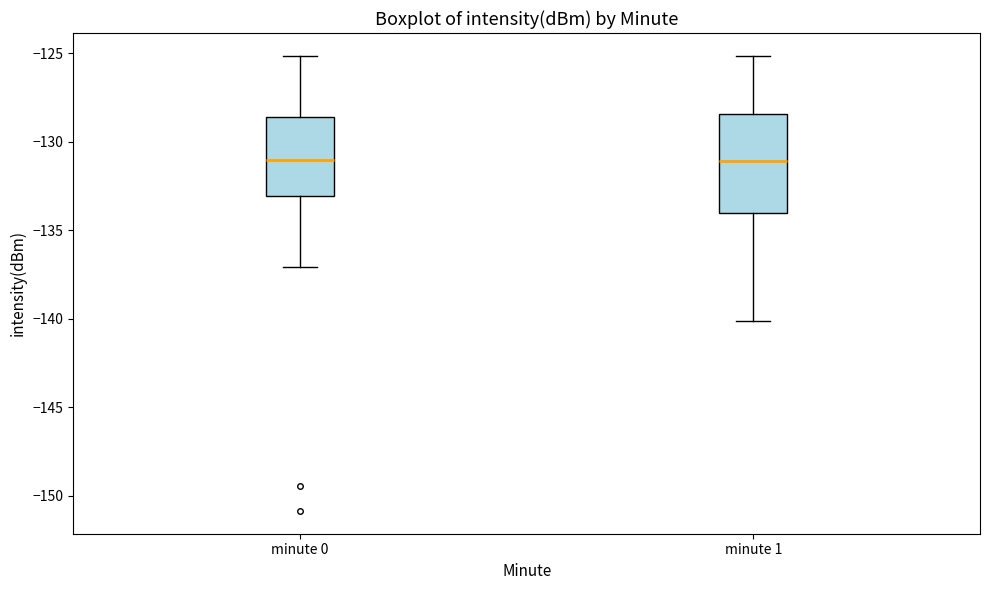

Reading left to right, transcribe this box plot: for each box, give where its median line is, the range the box spans, and where its two whiskers end, as read against the y-axis. The values are not printed on the chart, so give them approximately, as read against the axis.

minute 0: median -131.0, box -133.0 to -128.5, whiskers -137.0 to -125.0
minute 1: median -131.0, box -134.0 to -128.5, whiskers -140.0 to -125.0